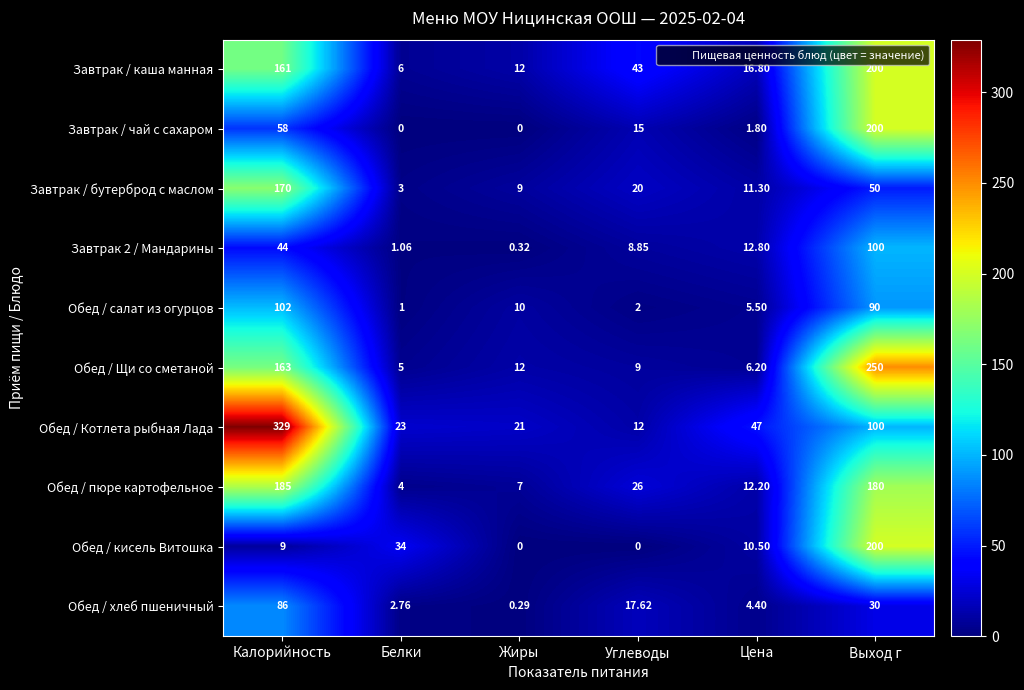

Which series has the largest total across all categories?

Обед / Котлета рыбная Лада